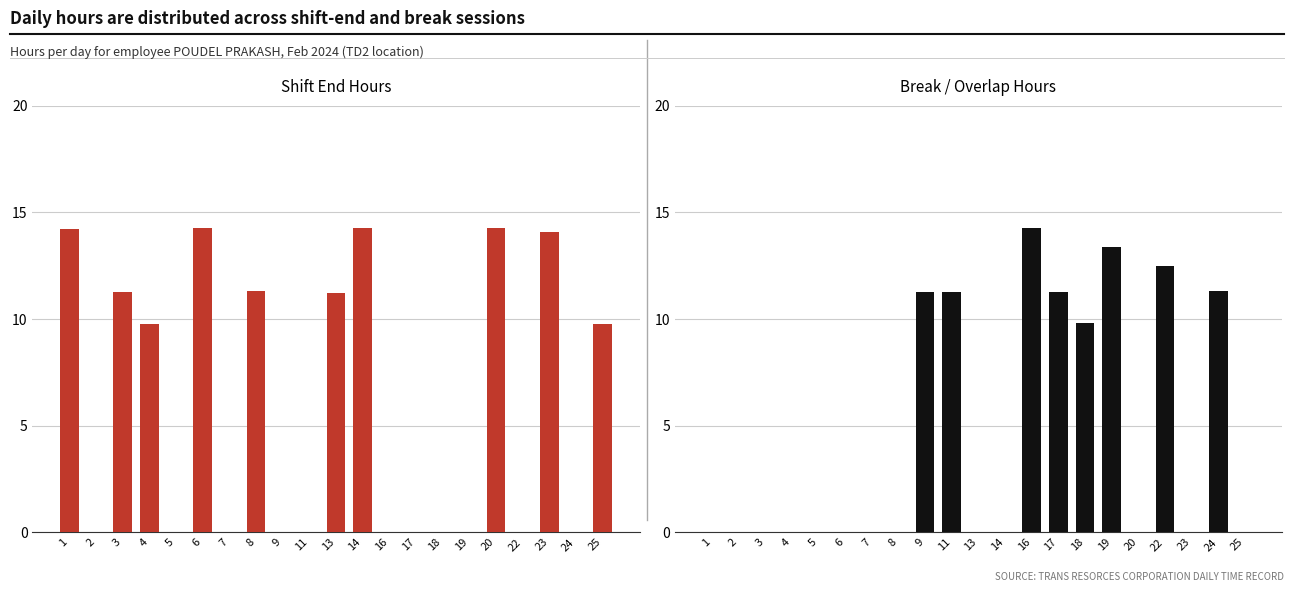

Between 16 and 9, which is larger?

16